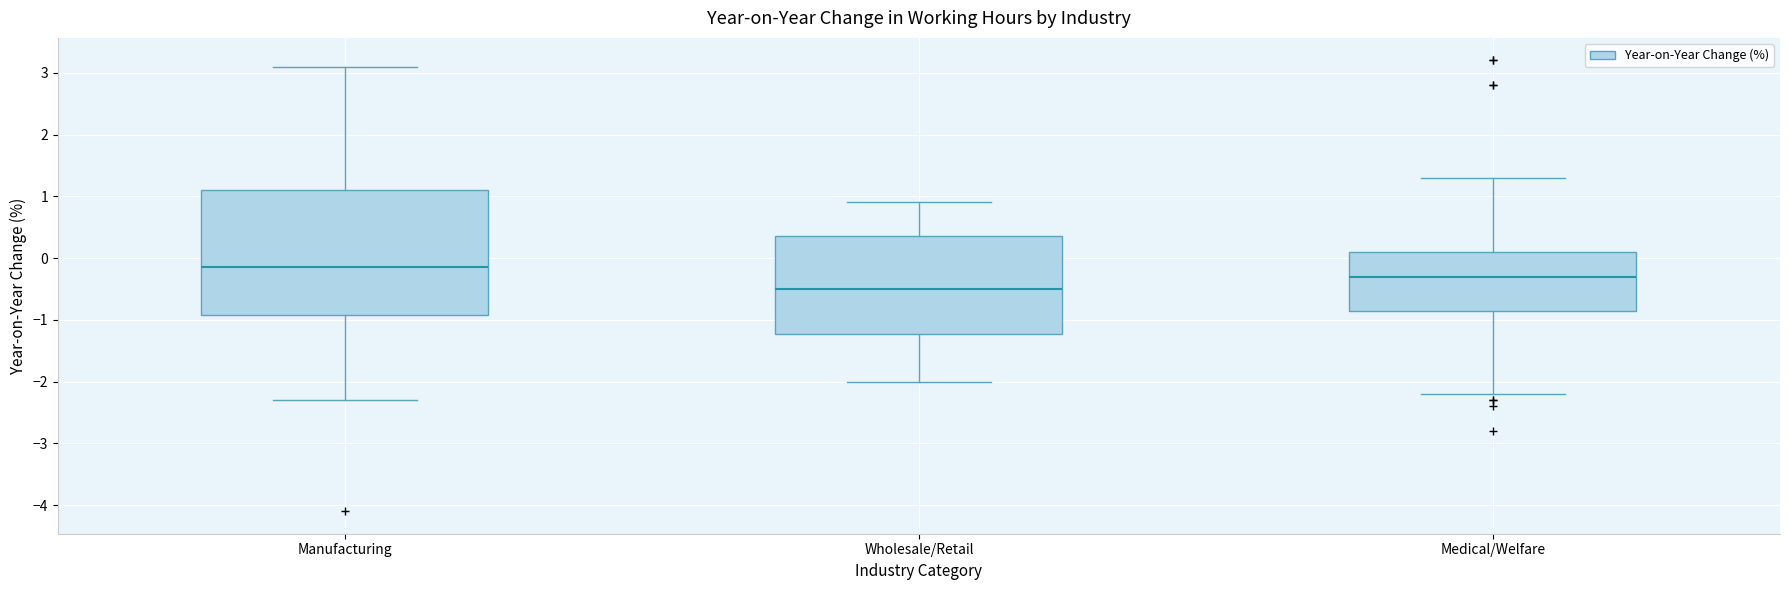

Where does the lower whisker of the box for Manufacturing end on the y-axis? The values are not printed on the chart, so give them approximately, as read against the axis.

-2.3